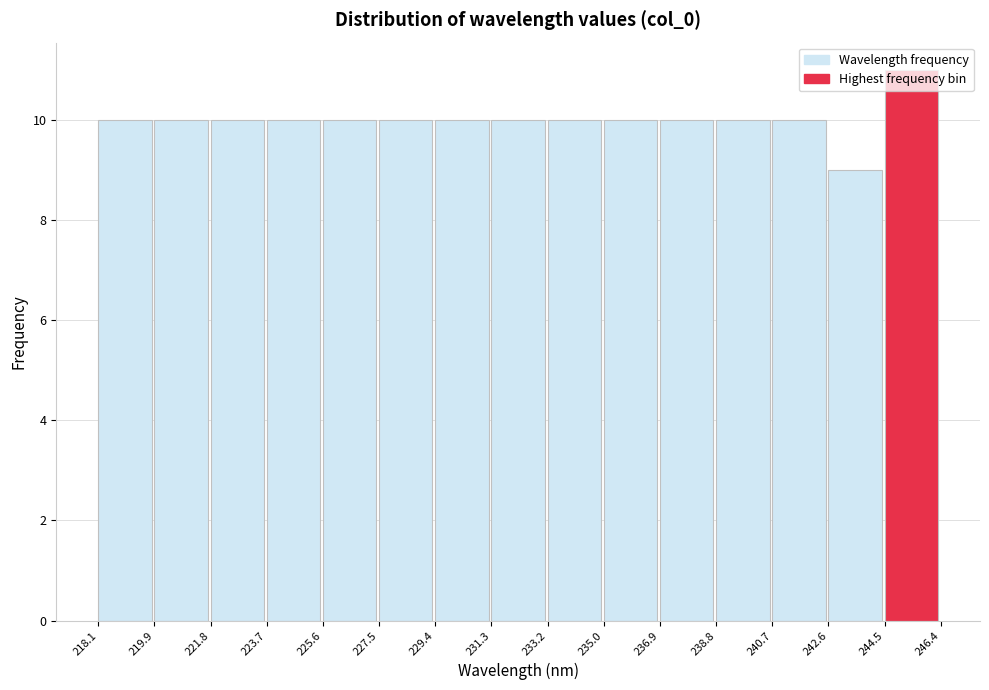

Which range on the x-axis has the tallest bar?

244.5 to 246.4